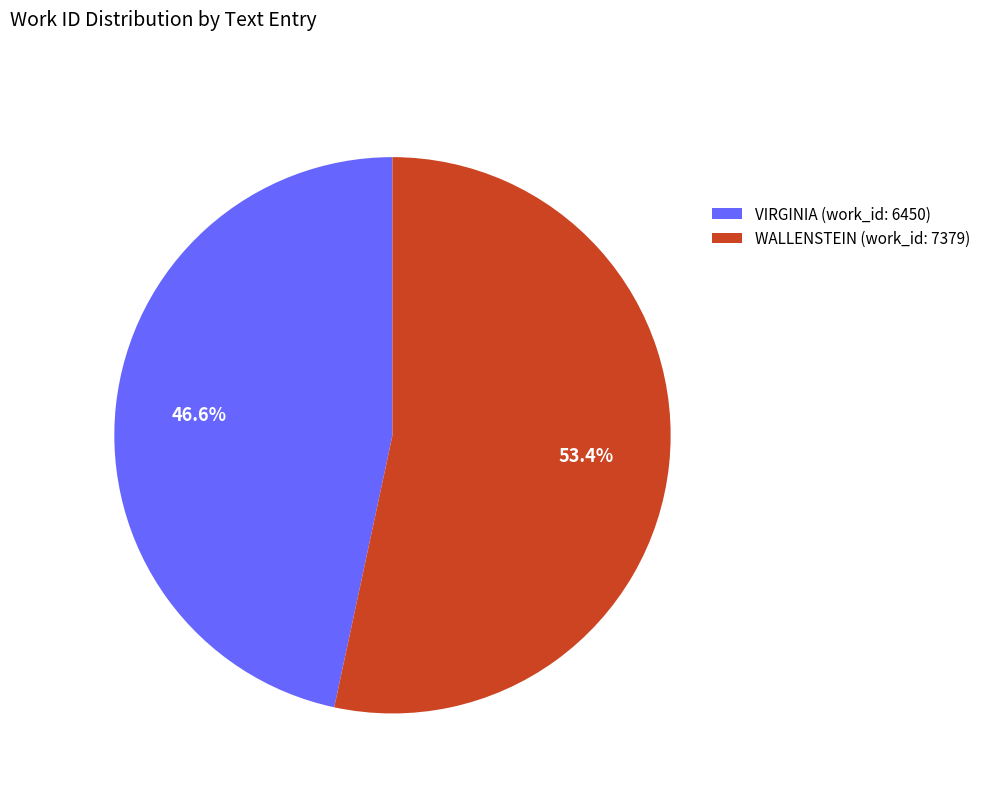

What portion of the pie excludes WALLENSTEIN (work_id: 7379)?

46.6%